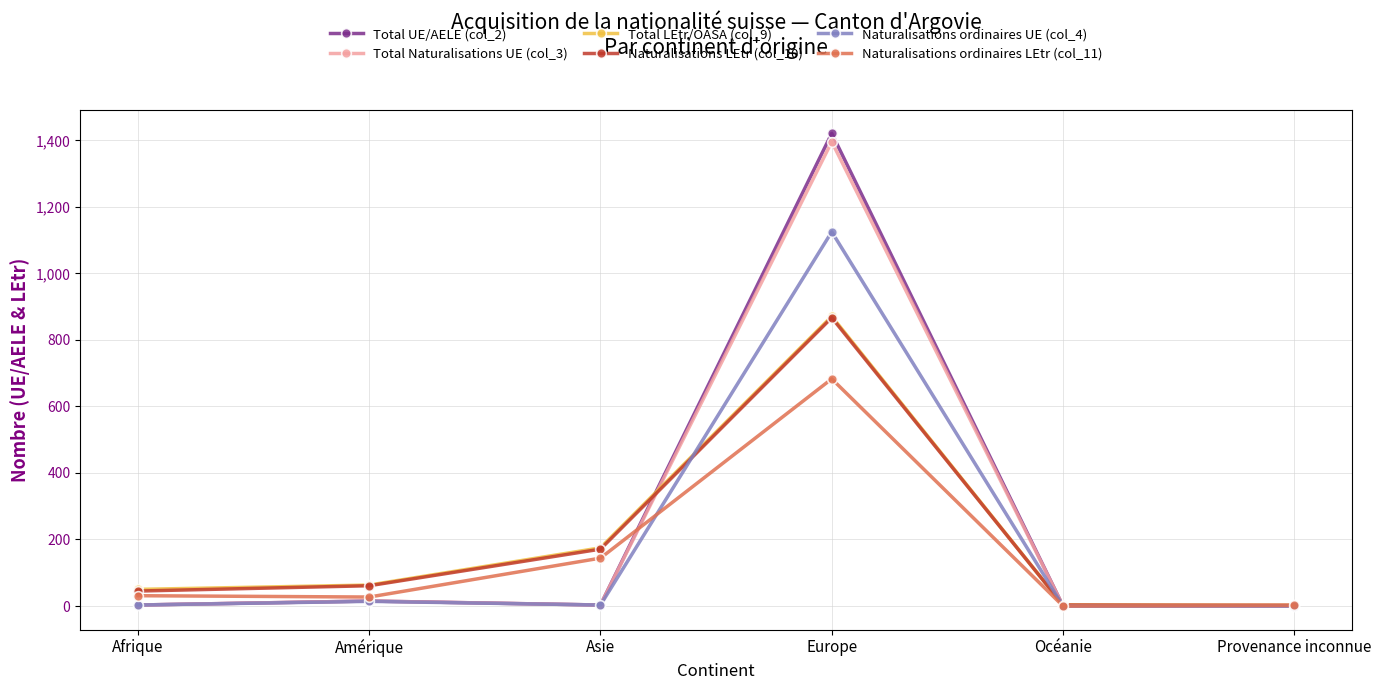

True or false: Total LEtr/OASA (col_9) has more than 1 interior local peaks.

False